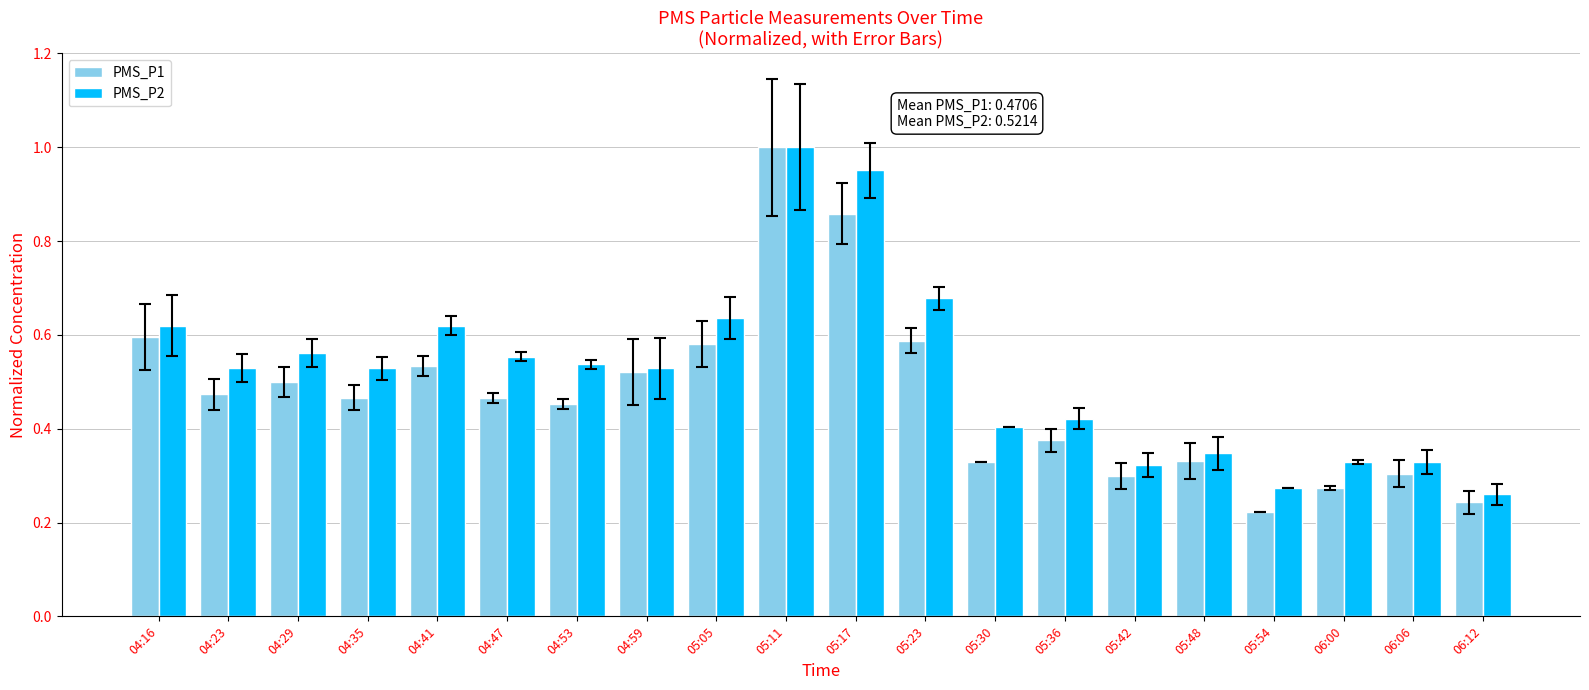

Rank the series at 05:42 from lowest to highest value.

PMS_P1, PMS_P2